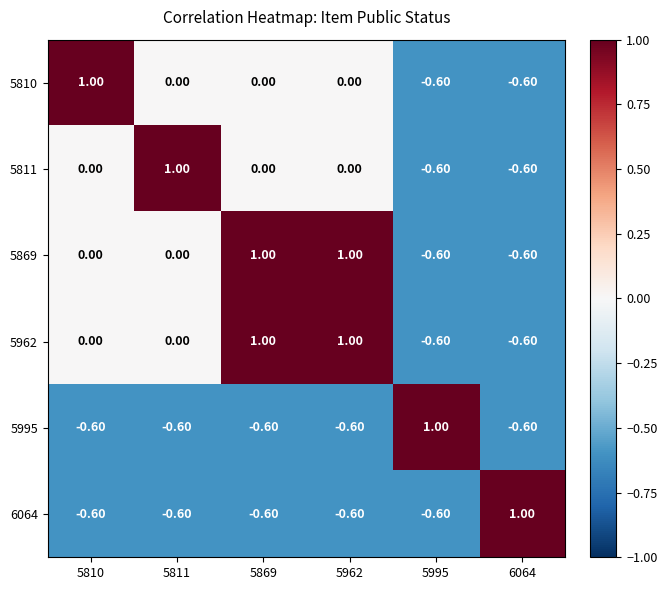

Is the value of 5810 at 5811 greater than the value of 5962 at 6064?

Yes